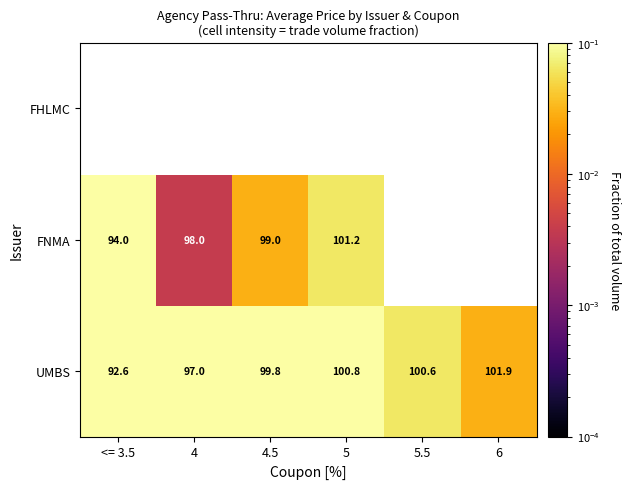

True or false: FNMA has a value of 0.0 at 4.

False